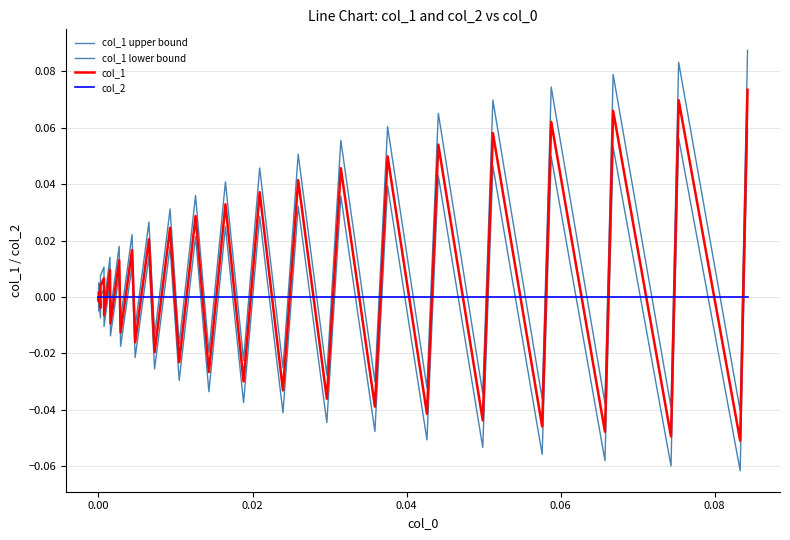

After their last crossing, which series has the higher values: col_1 upper bound or col_2?

col_1 upper bound